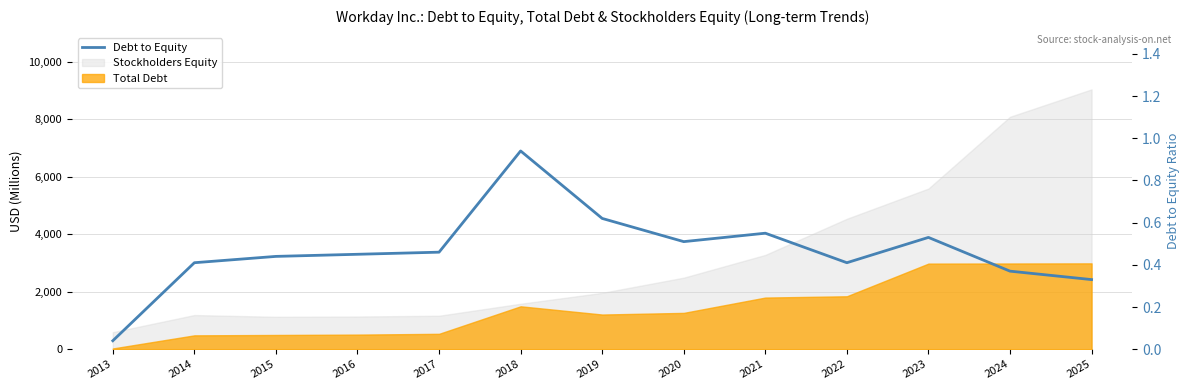

List the labels in order of value, smallest first.

2013, 2025, 2024, 2014, 2022, 2015, 2016, 2017, 2020, 2023, 2021, 2019, 2018